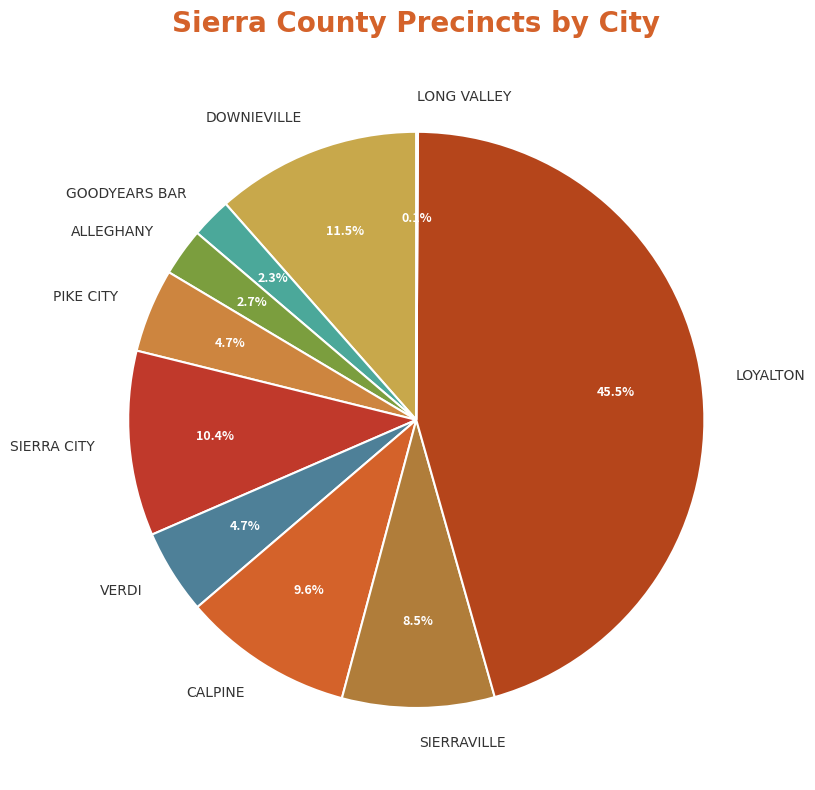

Which has a higher value, SIERRAVILLE or PIKE CITY?

SIERRAVILLE